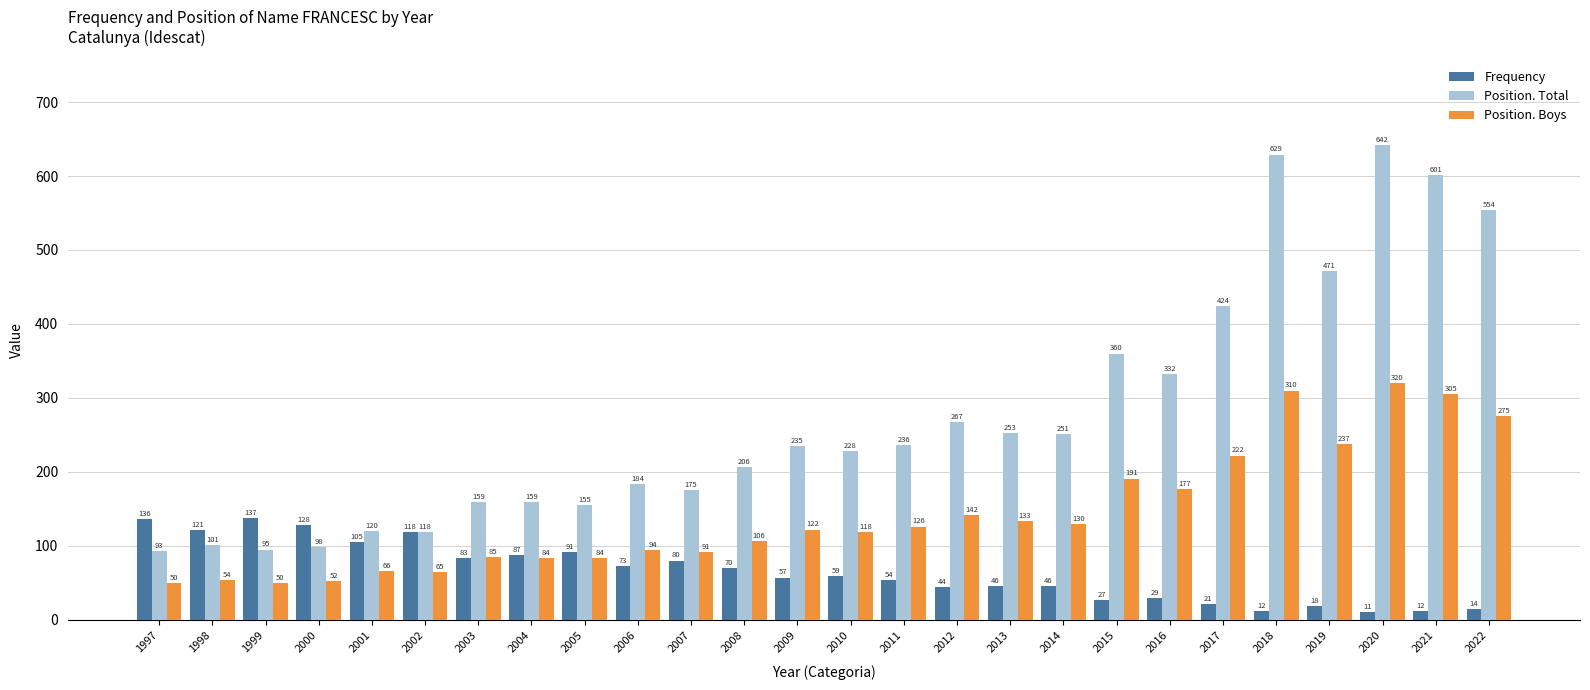

What is the value of the Position. Total bar at the 2nd from the left?

101